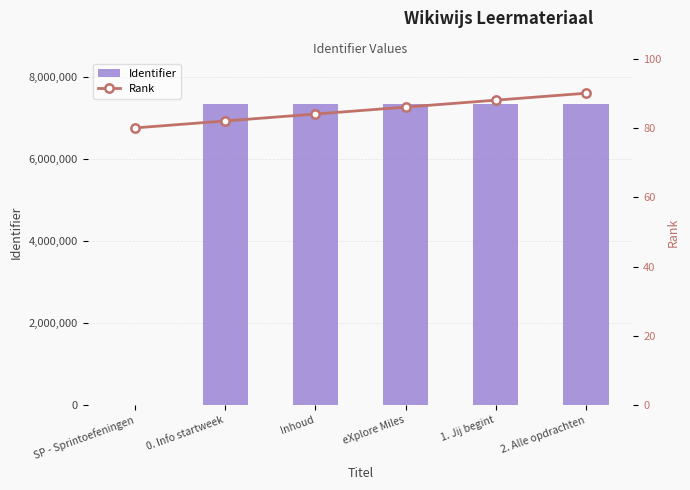

What is the minimum value for Rank?

80